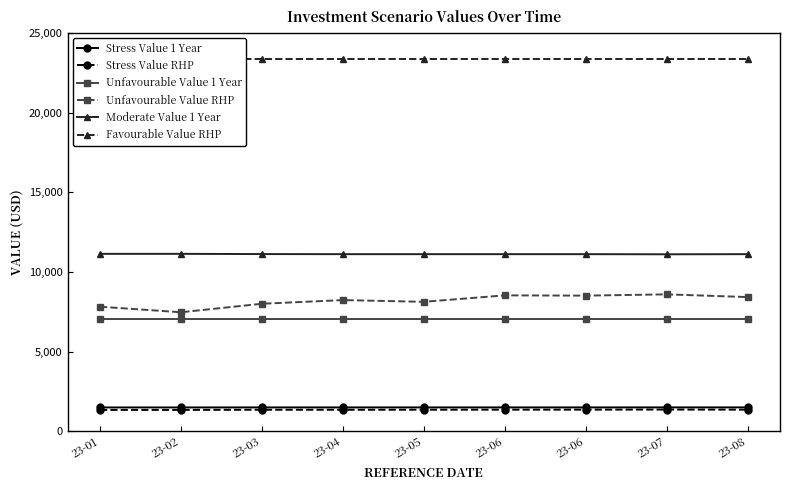

How many interior local valleys does the Moderate Value 1 Year series have?

1